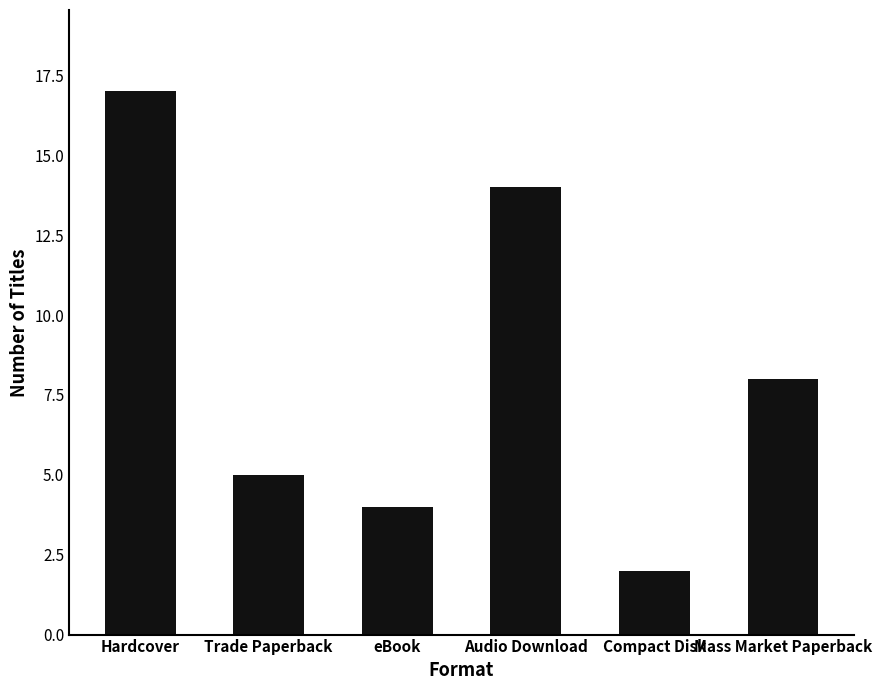

Between Hardcover and Compact Disk, which is larger?

Hardcover